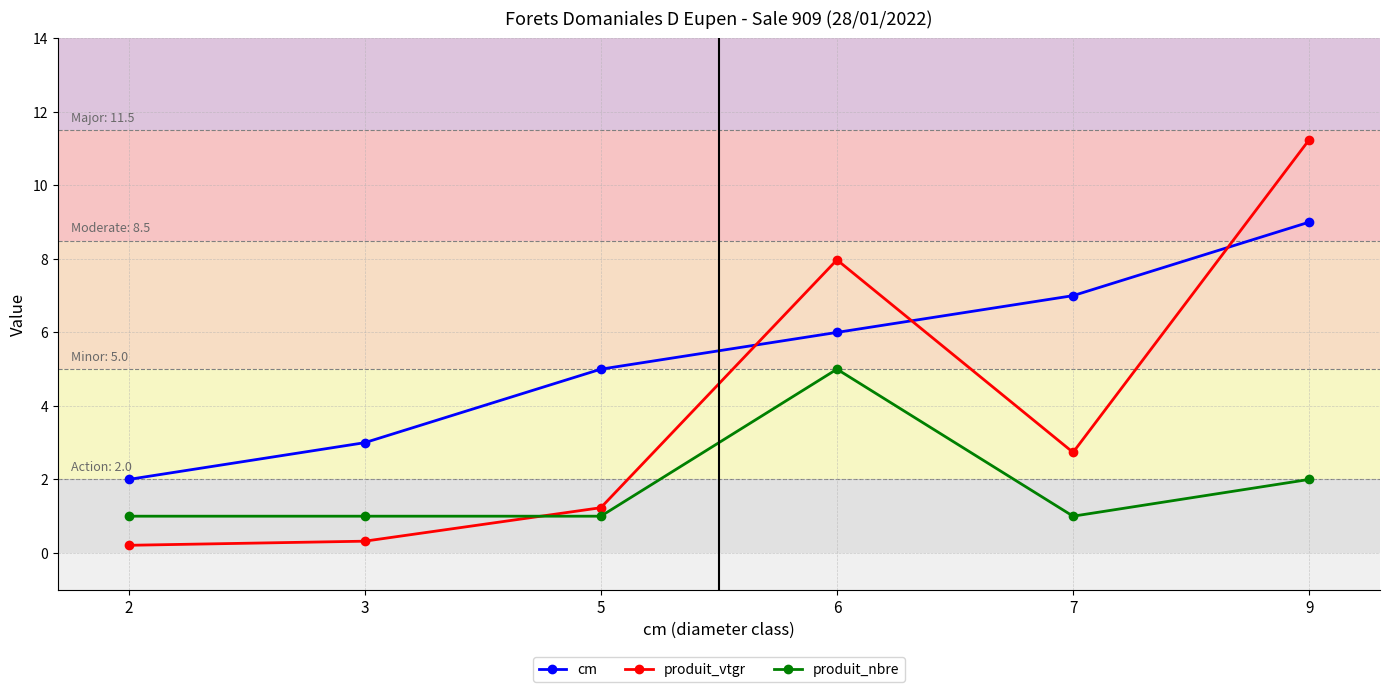

Rank the categories by cm value from highest to lowest.

9, 7, 6, 5, 3, 2